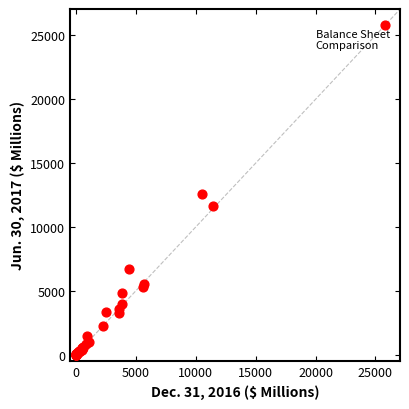

What Y value in the scatter plot is closest to 12893?

12577